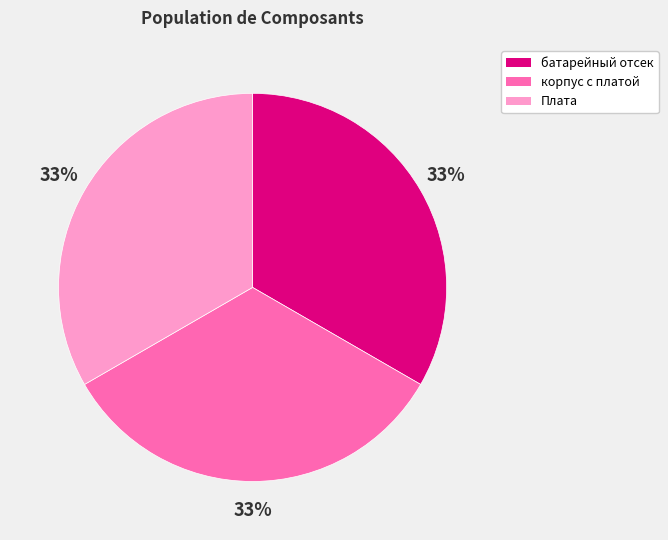

Is it true that батарейный отсек is 33% of the pie?

True